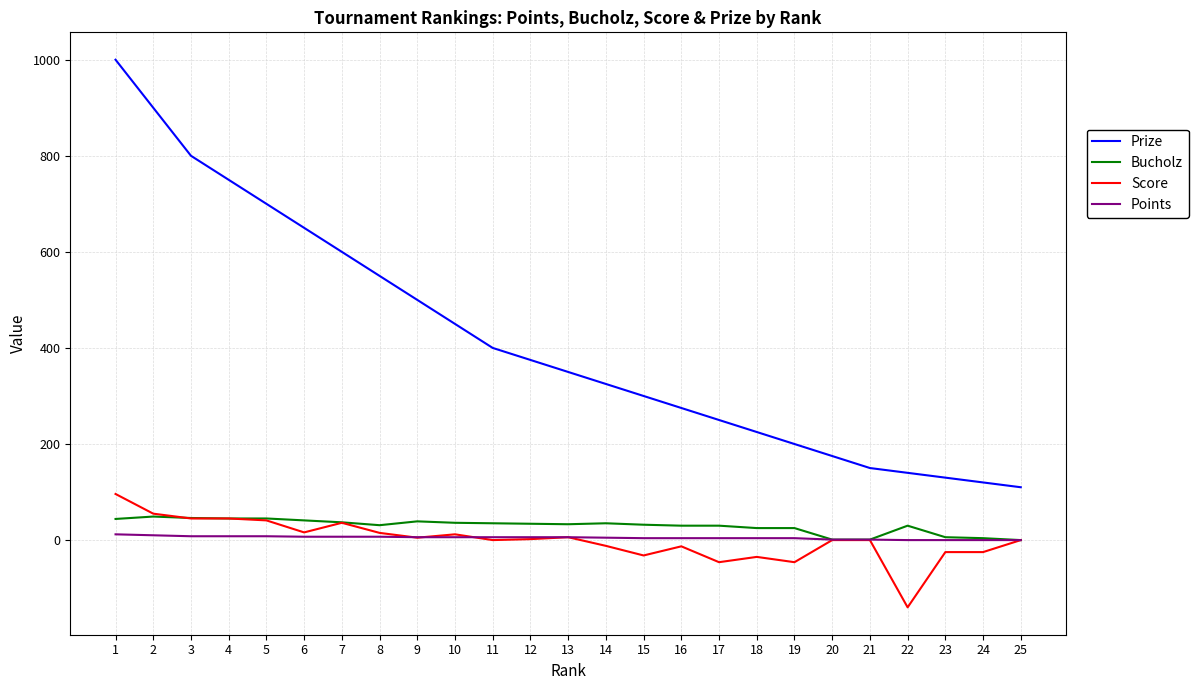

What is the total value across all series at 2?

1014